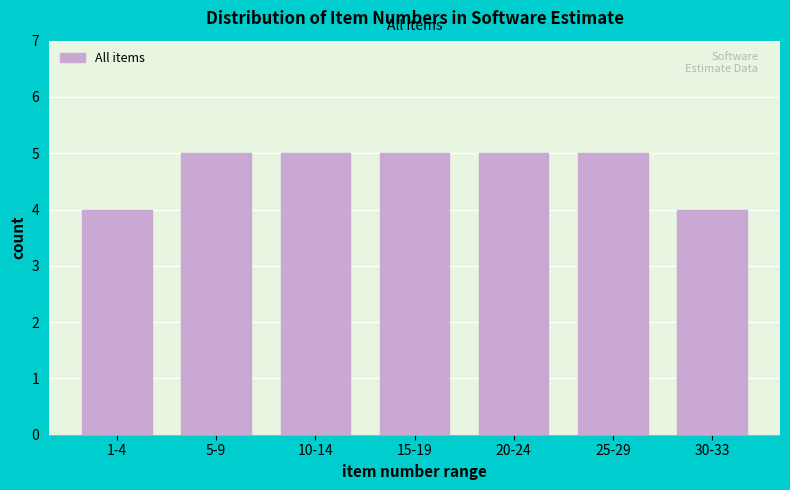

Reading left to right, extract all data points from this chart.

1-4=4	5-9=5	10-14=5	15-19=5	20-24=5	25-29=5	30-33=4